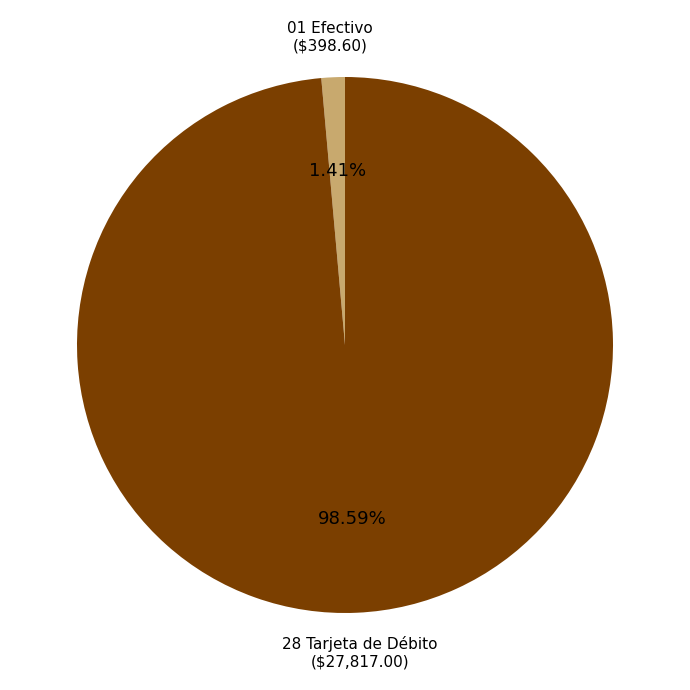

Does any single category account for the majority?

Yes